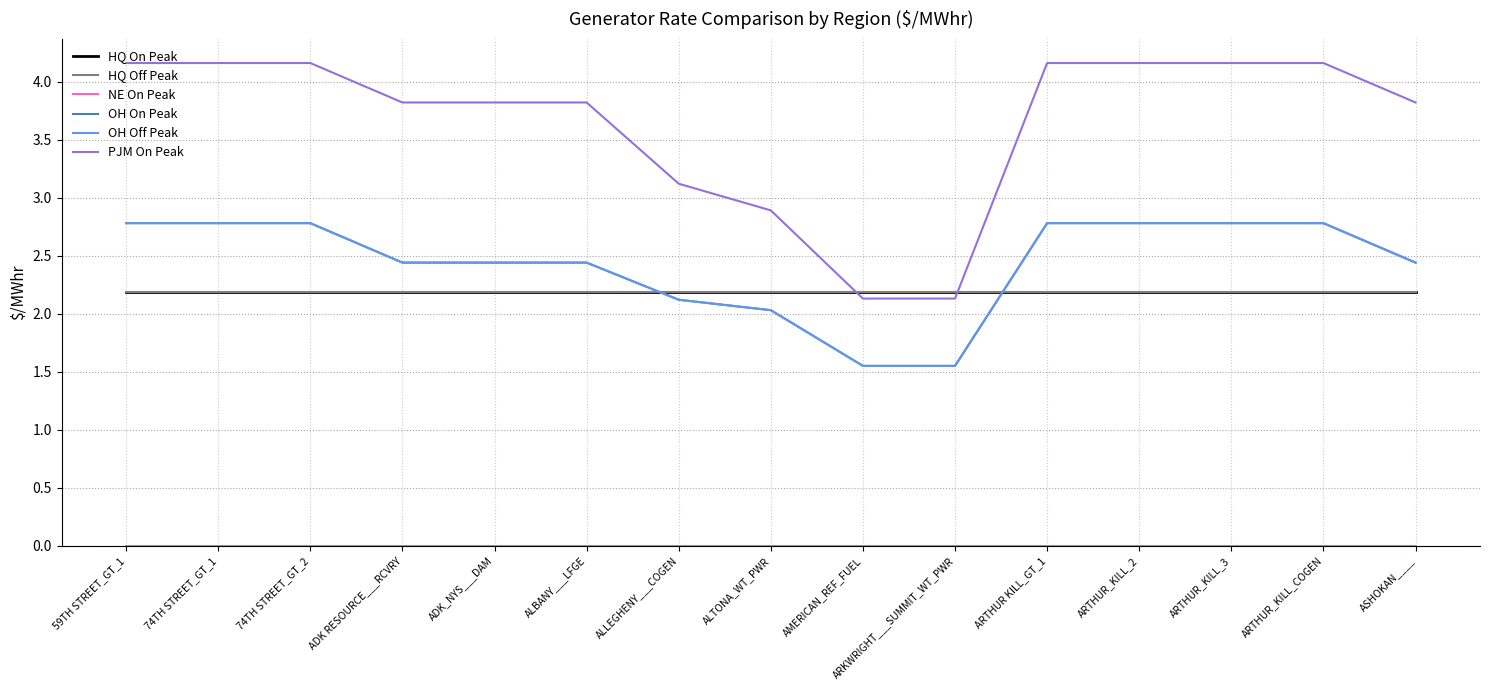

True or false: NE On Peak and OH On Peak cross at least once.

False